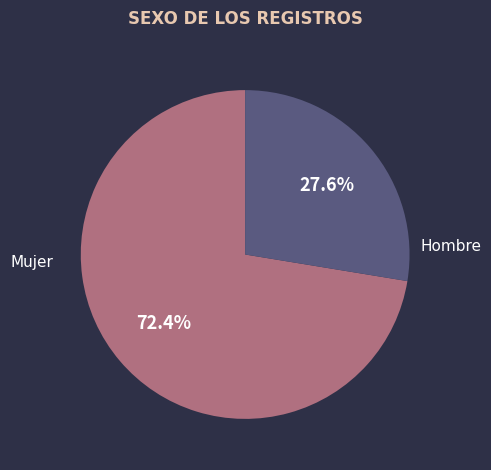

Do Hombre and Mujer together represent more than half of the pie?

Yes